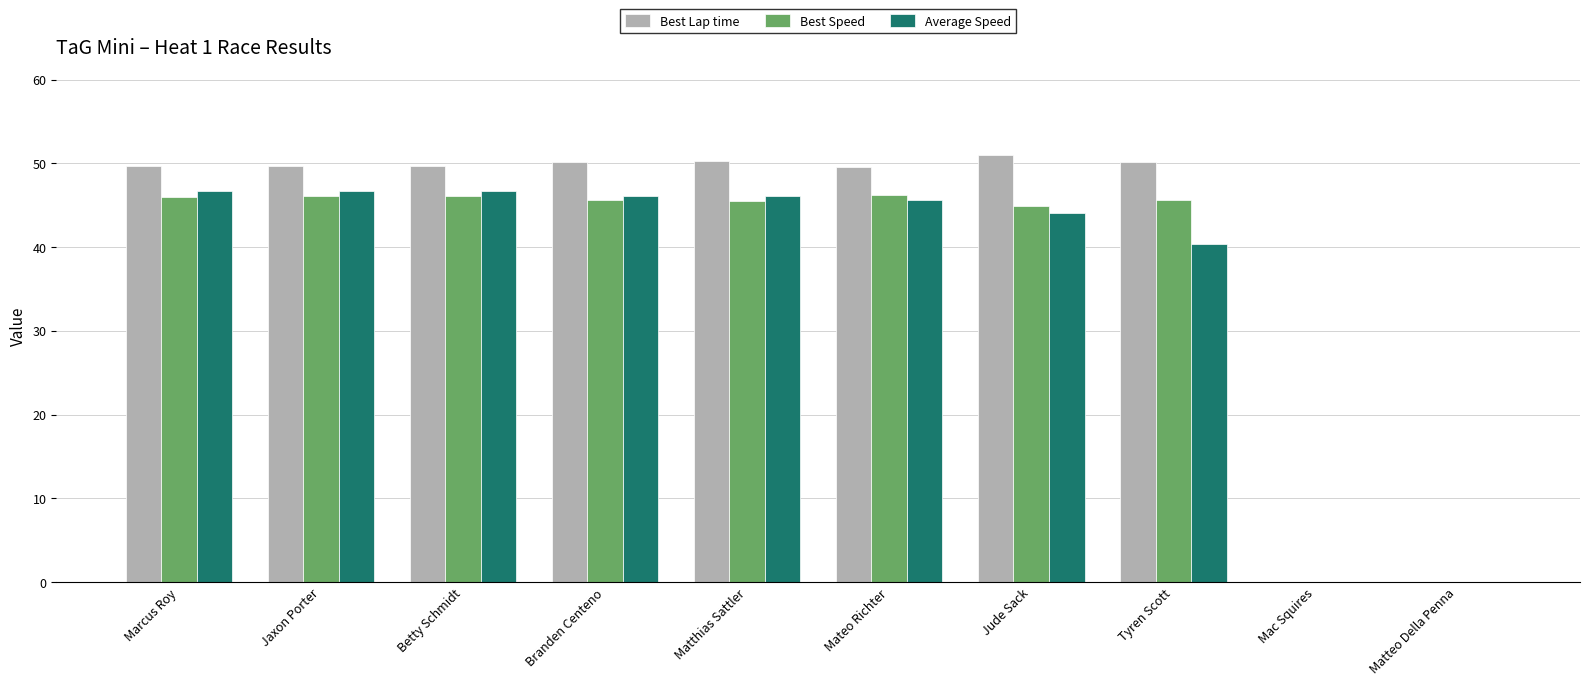

What is the greatest value displayed?

51.0